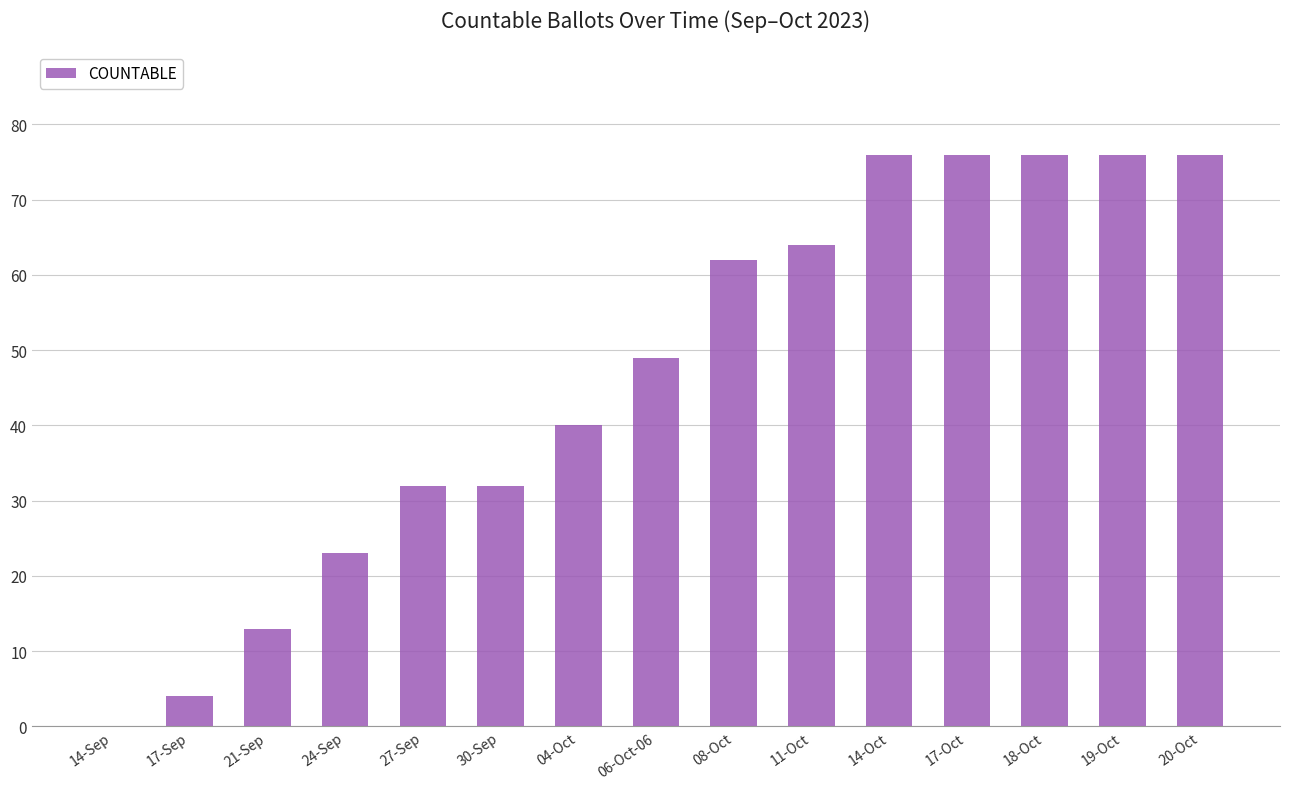

How many positive values are there?

14